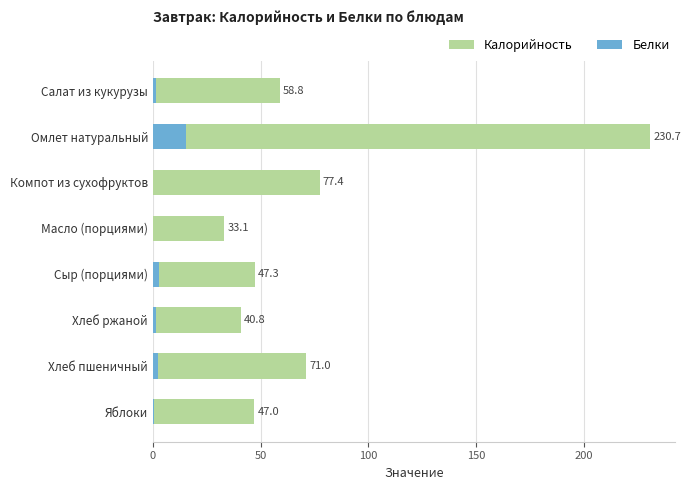

Reading left to right, what are all the values shown in this chart?

Калорийность: 58.8	230.7	77.4	33.1	47.3	40.8	71.0	47.0
Белки: 1.6	15.1	0.0	0.0	3.0	1.3	2.3	0.4